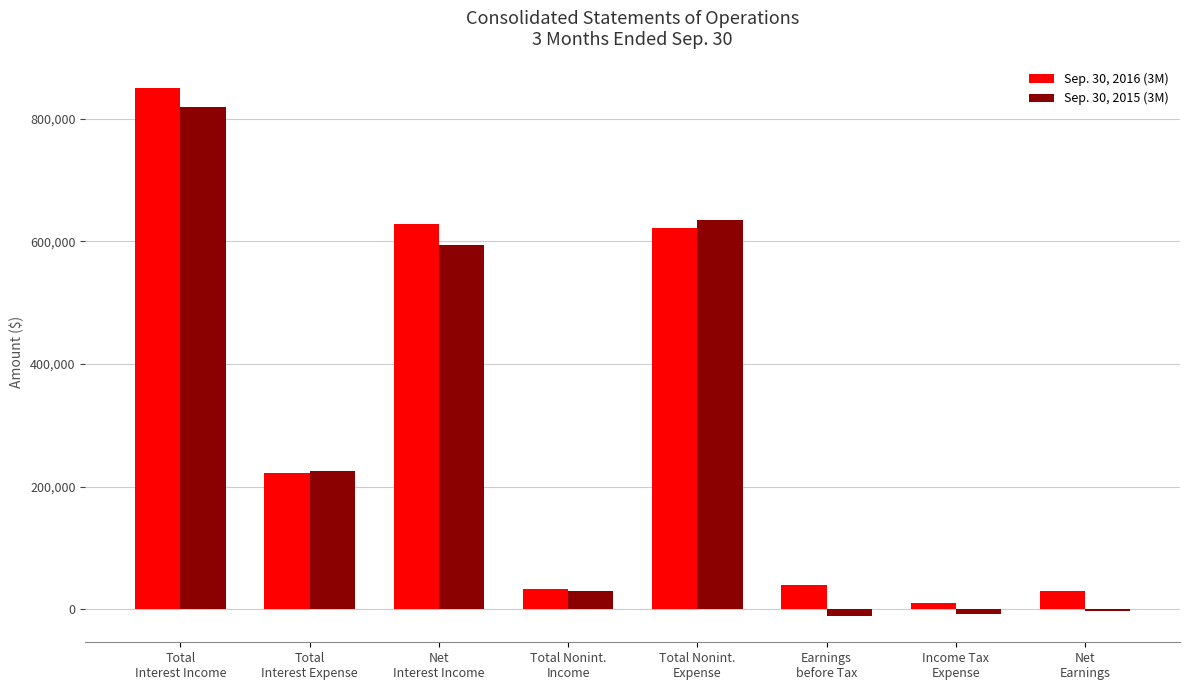

What is the highest value of the Sep. 30, 2015 (3M) series?

819143